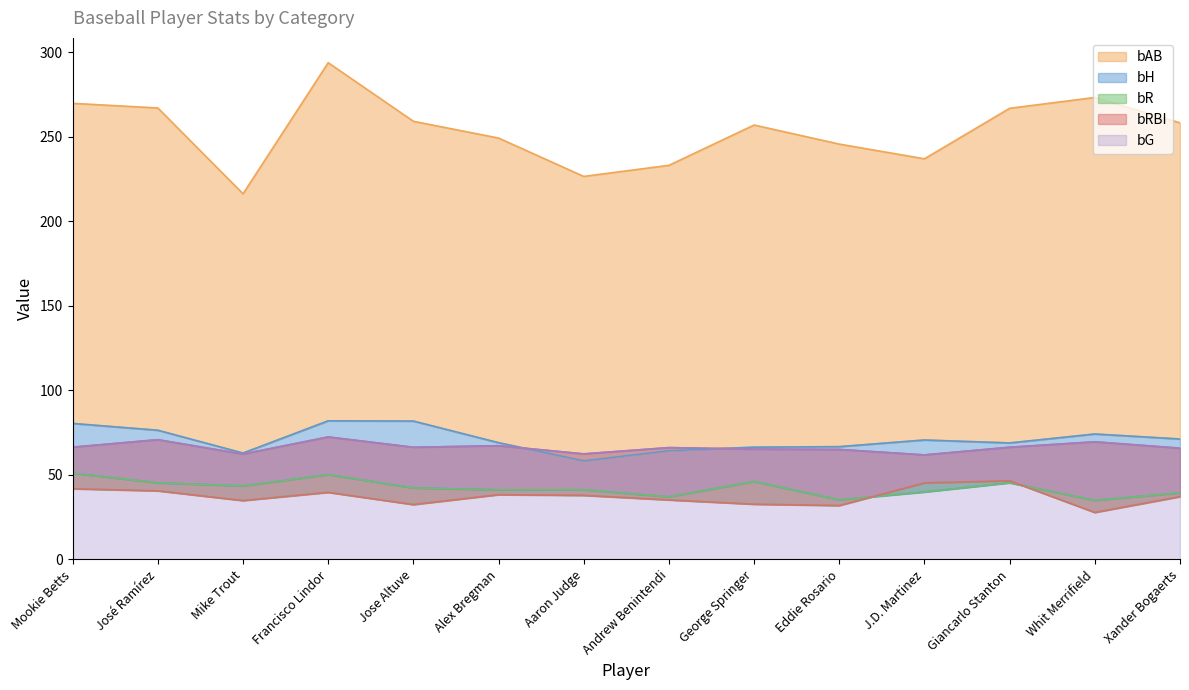

At which label is bR closest to 42?

Jose Altuve